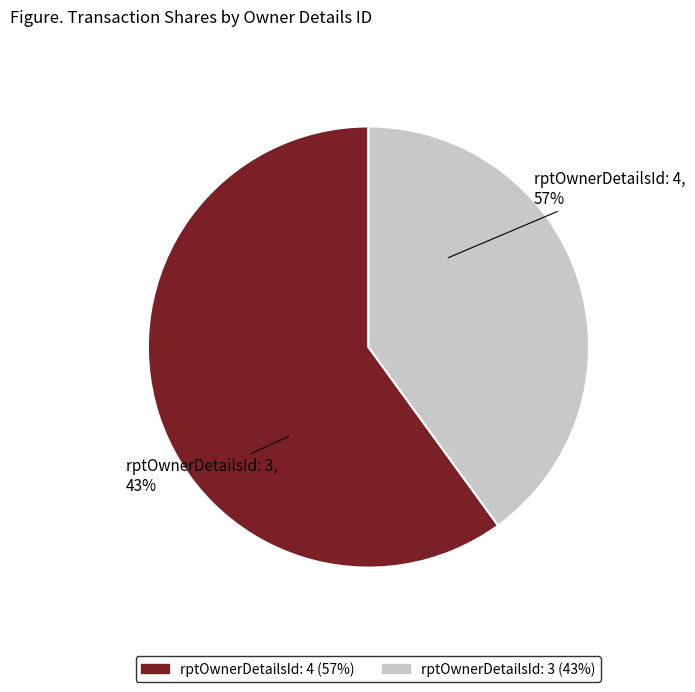

Between 3 and 4, which is larger?

4